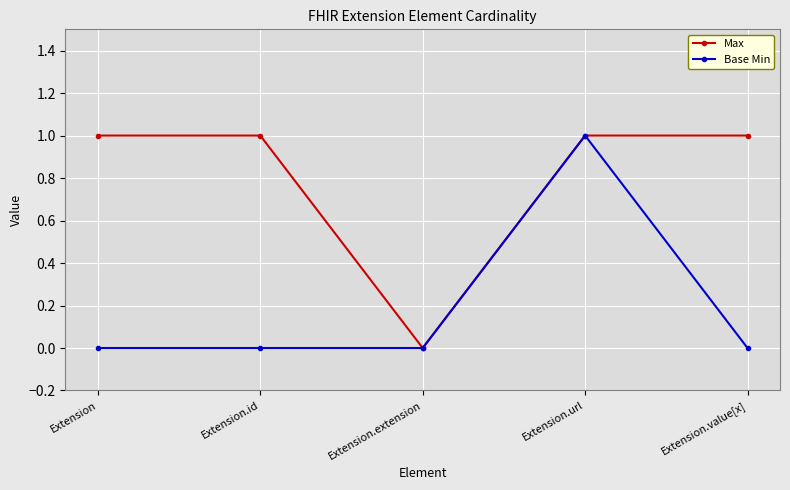

How many positive values does the Max series have?

4